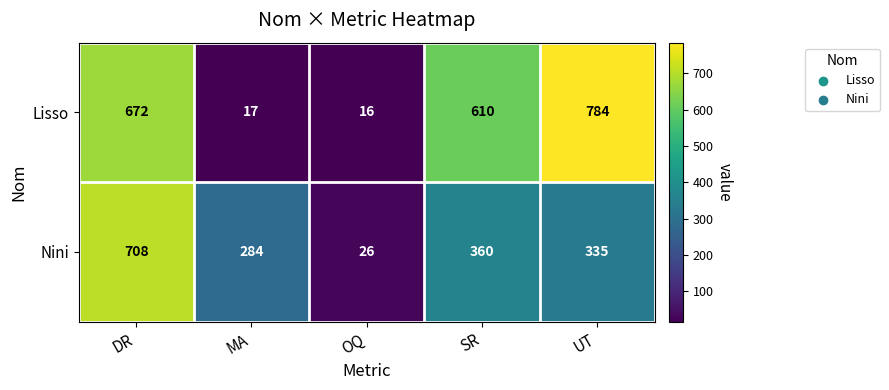

At which category is the sum across all series the highest?

DR